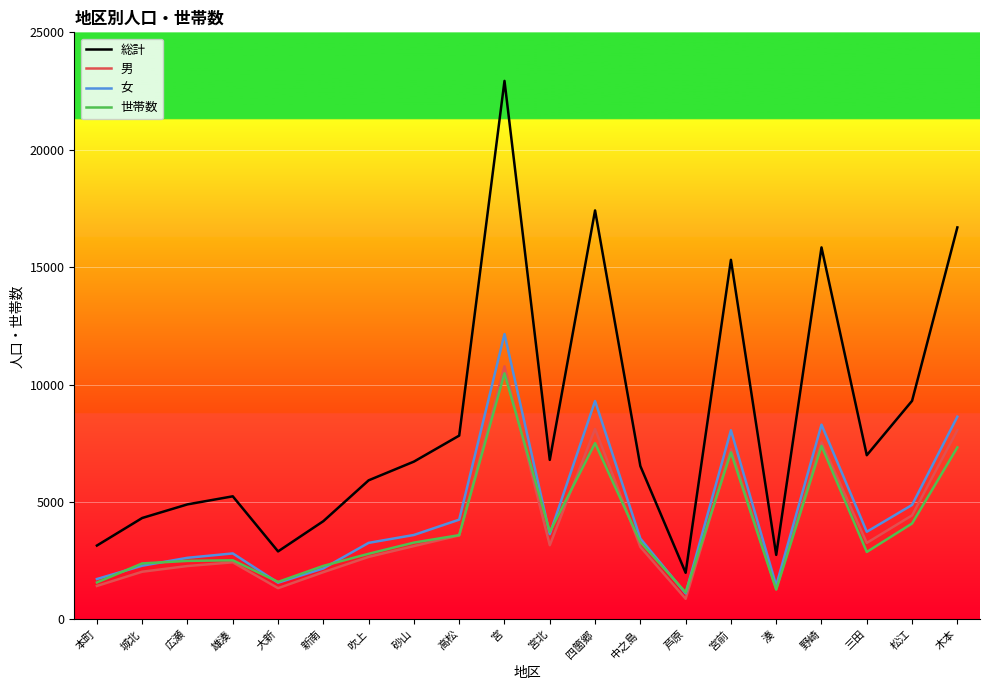

True or false: 総計 and 世帯数 cross at least once.

False